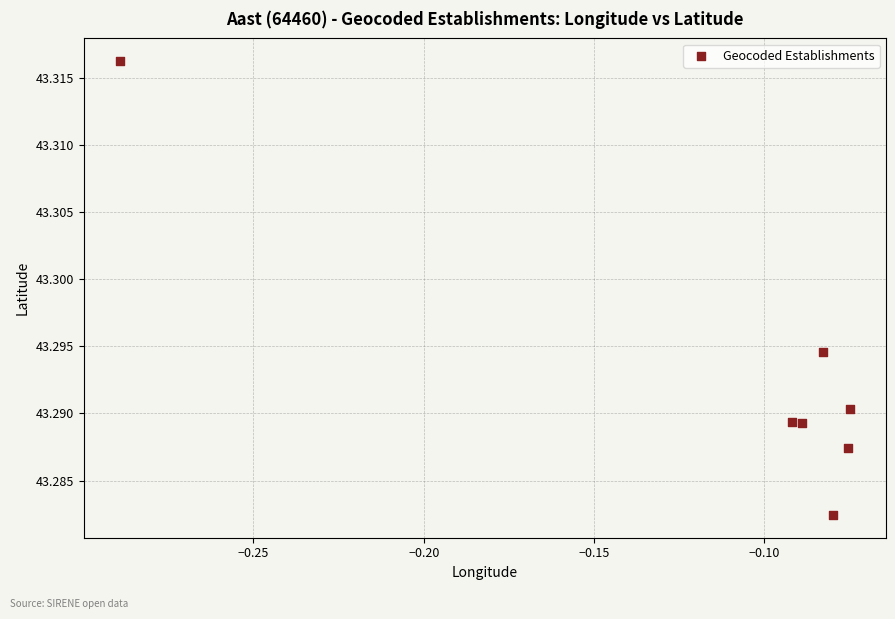

How many points are shown in the scatter plot?

7